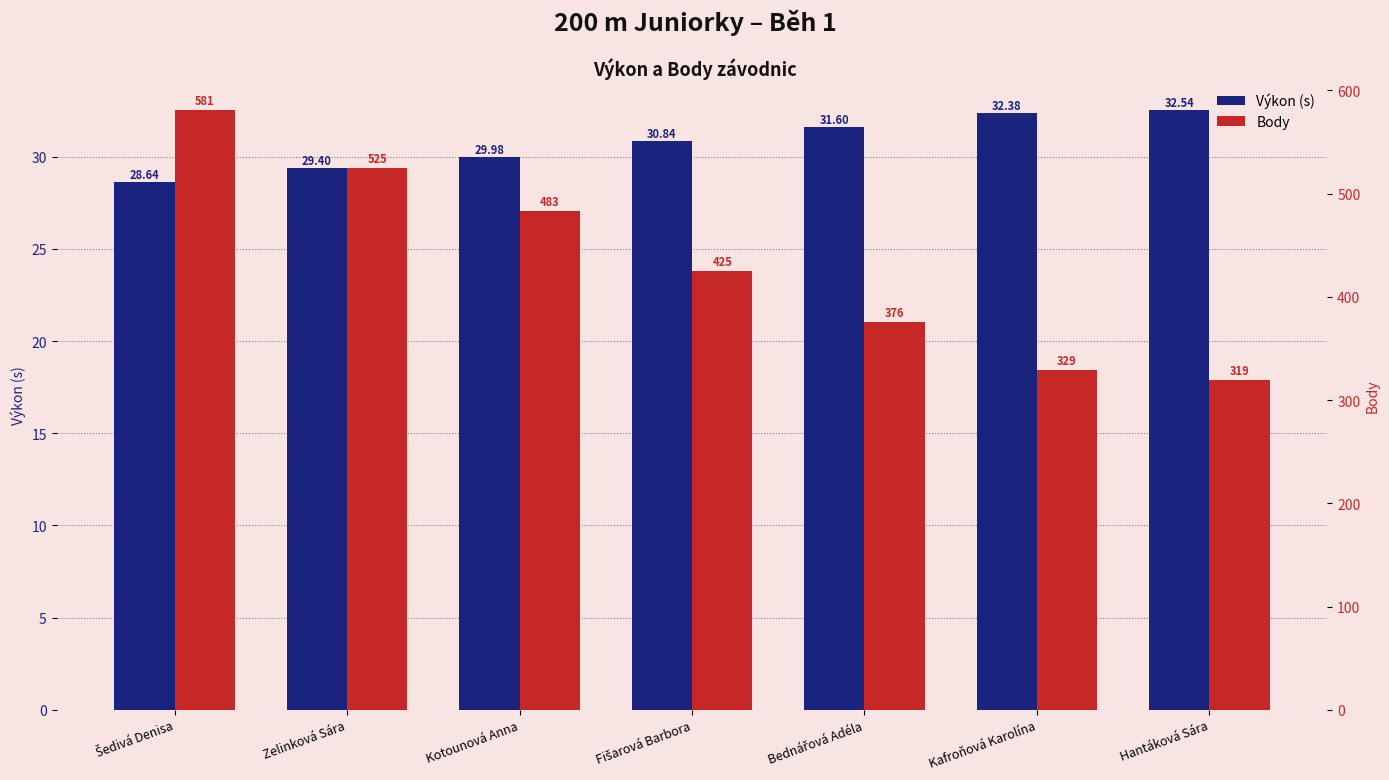

Reading left to right, list all the values displayed in this chart.

Výkon (s): Šedivá Denisa=28.6	Zelinková Sára=29.4	Kotounová Anna=30.0	Fišarová Barbora=30.8	Bednářová Adéla=31.6	Kafroňová Karolína=32.4	Hantáková Sára=32.5
Body: Šedivá Denisa=581.0	Zelinková Sára=525.0	Kotounová Anna=483.0	Fišarová Barbora=425.0	Bednářová Adéla=376.0	Kafroňová Karolína=329.0	Hantáková Sára=319.0